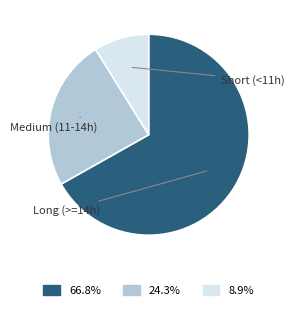

Does any single category account for the majority?

Yes